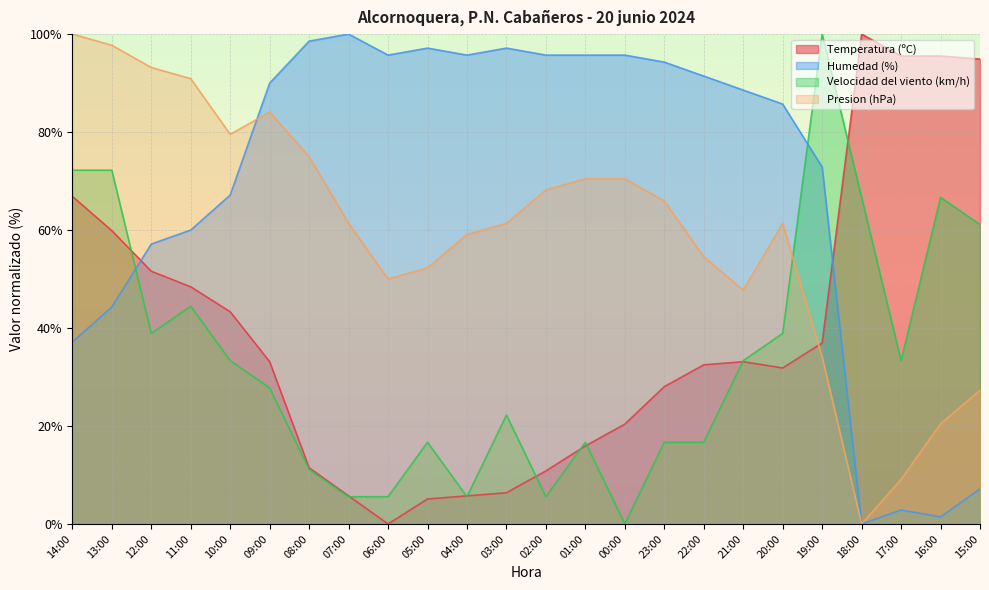

At which label is Presion (hPa) closest to 50?

06:00